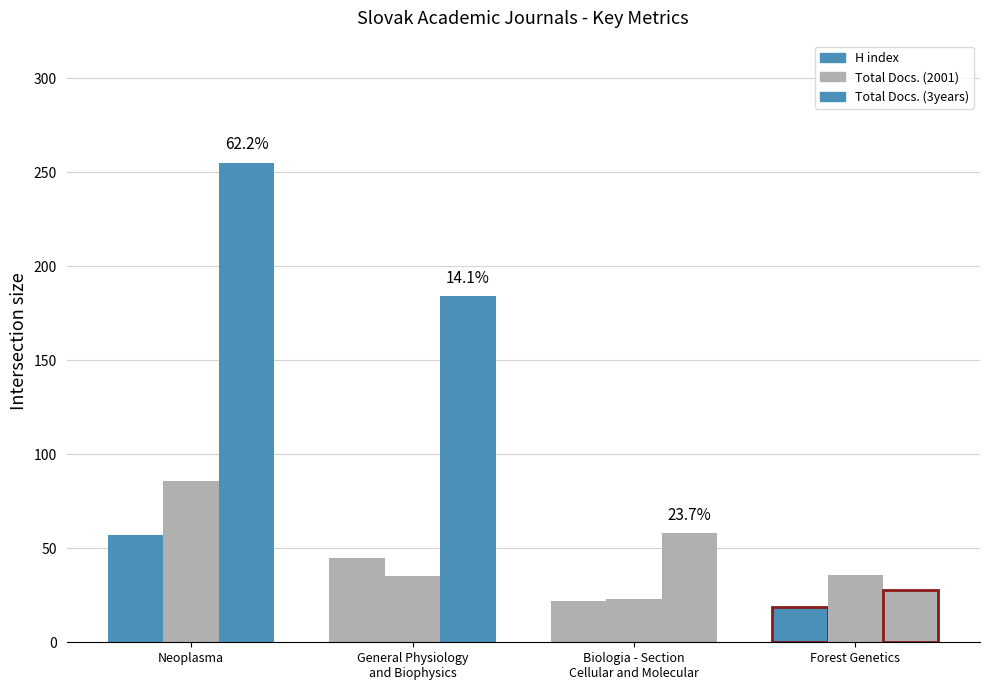

Rank the series at Neoplasma from highest to lowest value.

Total Docs. (3years), Total Docs. (2001), H index